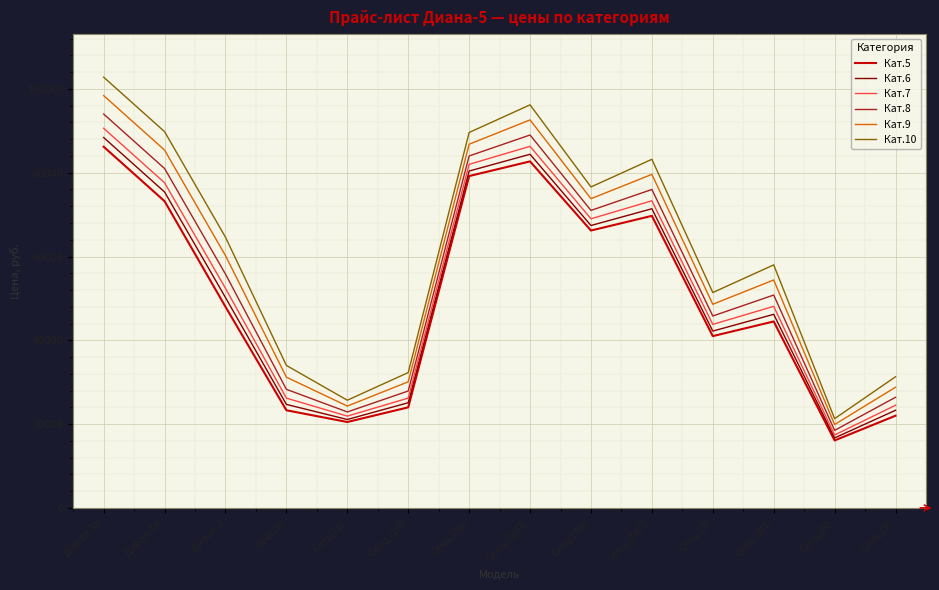

Count the number of categories in the chart.

14